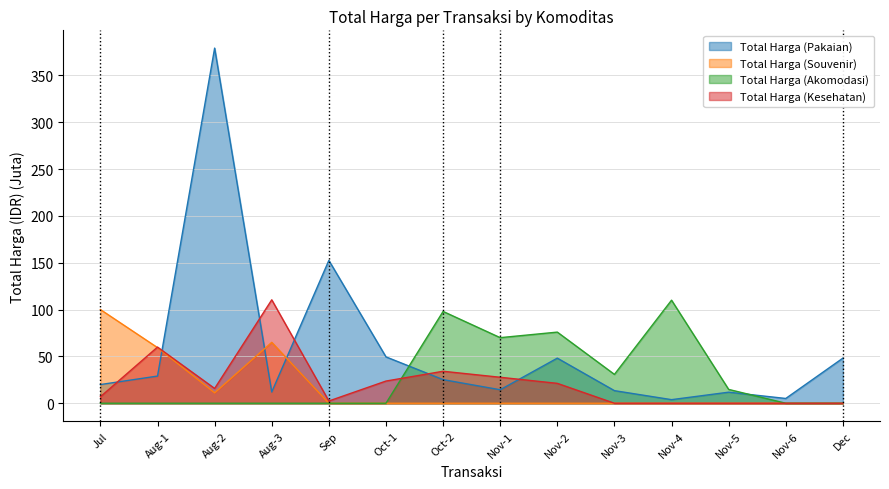

Is the value of Total Harga (Pakaian) at Dec greater than the value of Total Harga (Akomodasi) at Nov-2?

No